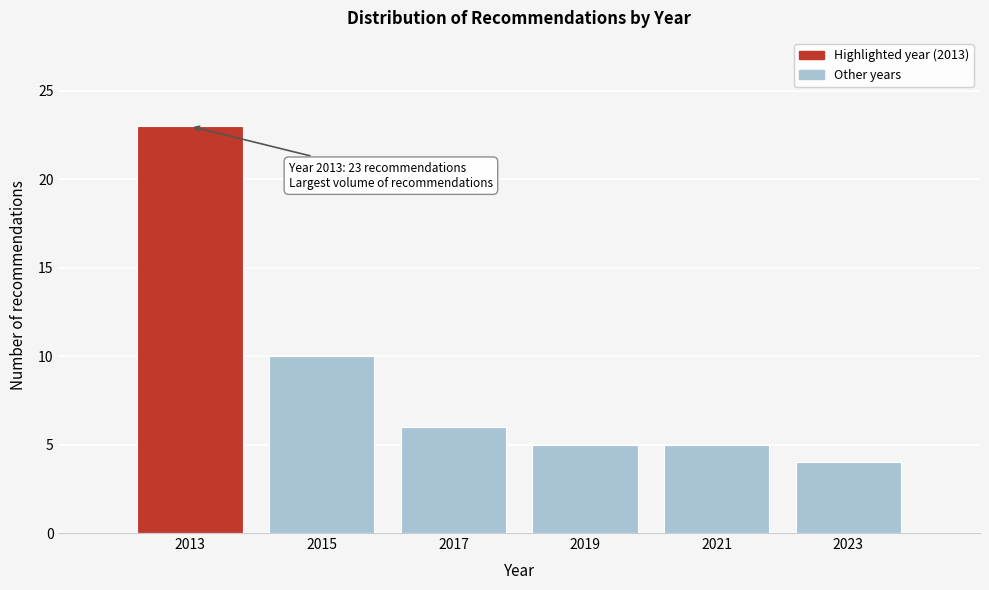

Reading right to left, extract all data points from this chart.

2023=4	2021=5	2019=5	2017=6	2015=10	2013=23